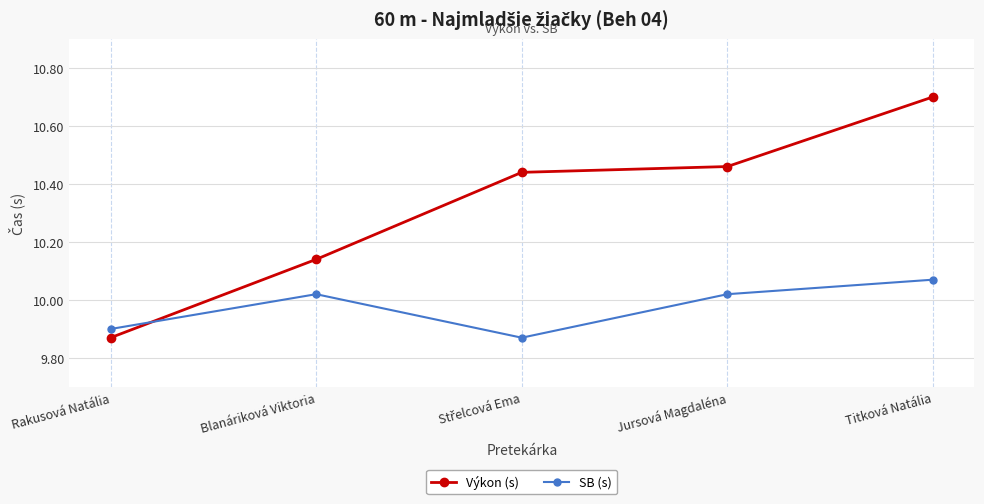

What is the spread (max minus min) of values at Jursová Magdaléna?

0.4